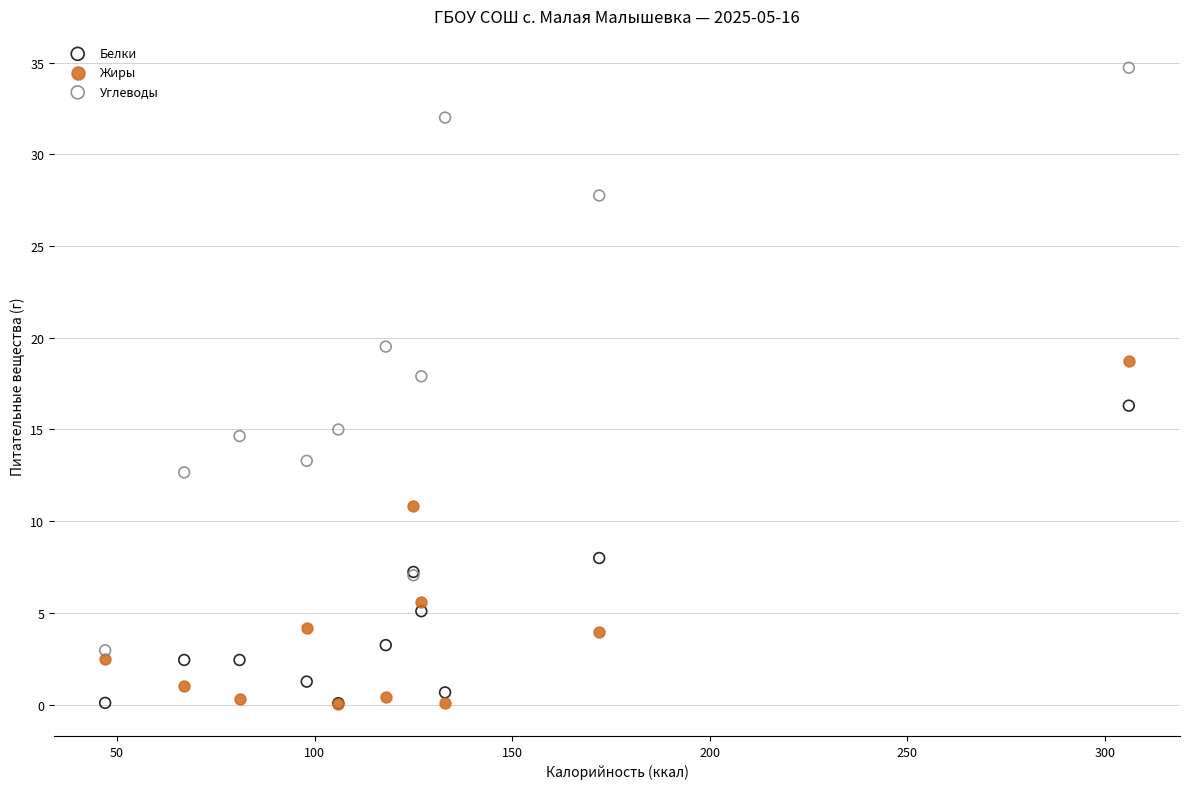

In the Жиры series, what Y value is closest to 9?

10.8